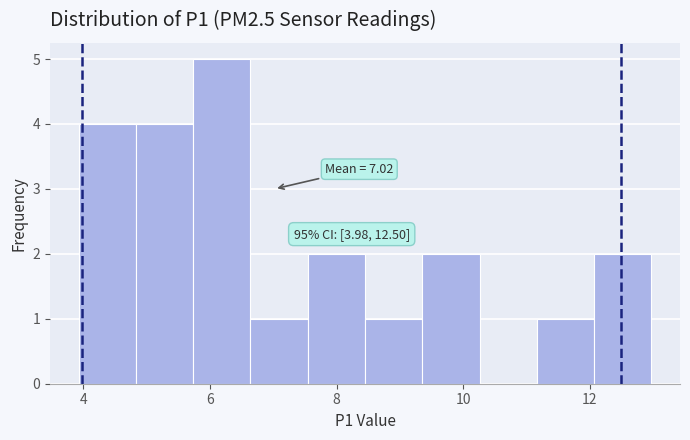

Which range on the x-axis has the tallest bar?

5.8 to 6.6